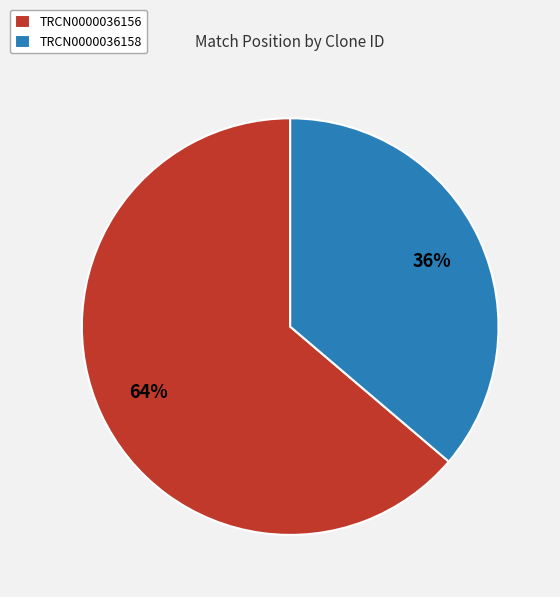

Is there a majority slice in this chart?

Yes